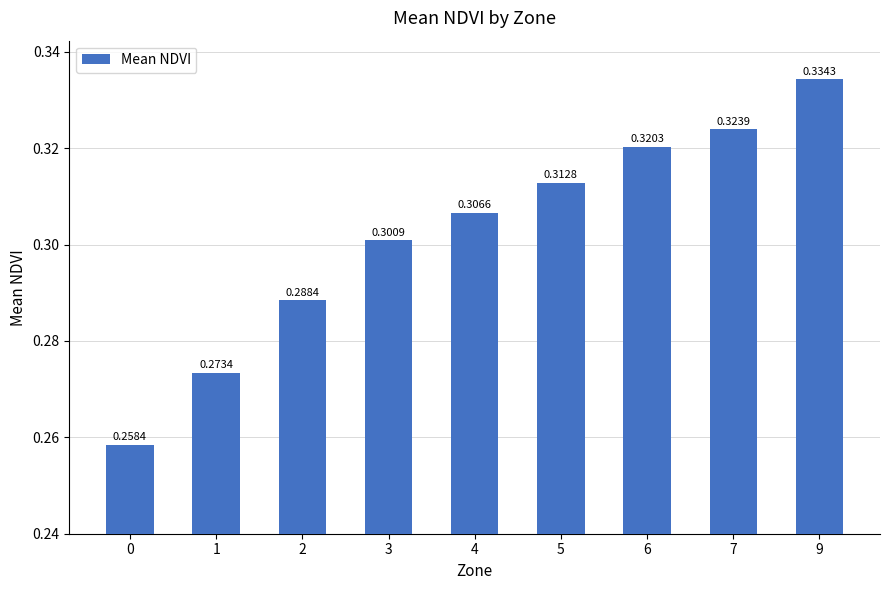

True or false: the data shows 0.3 at 3.

True